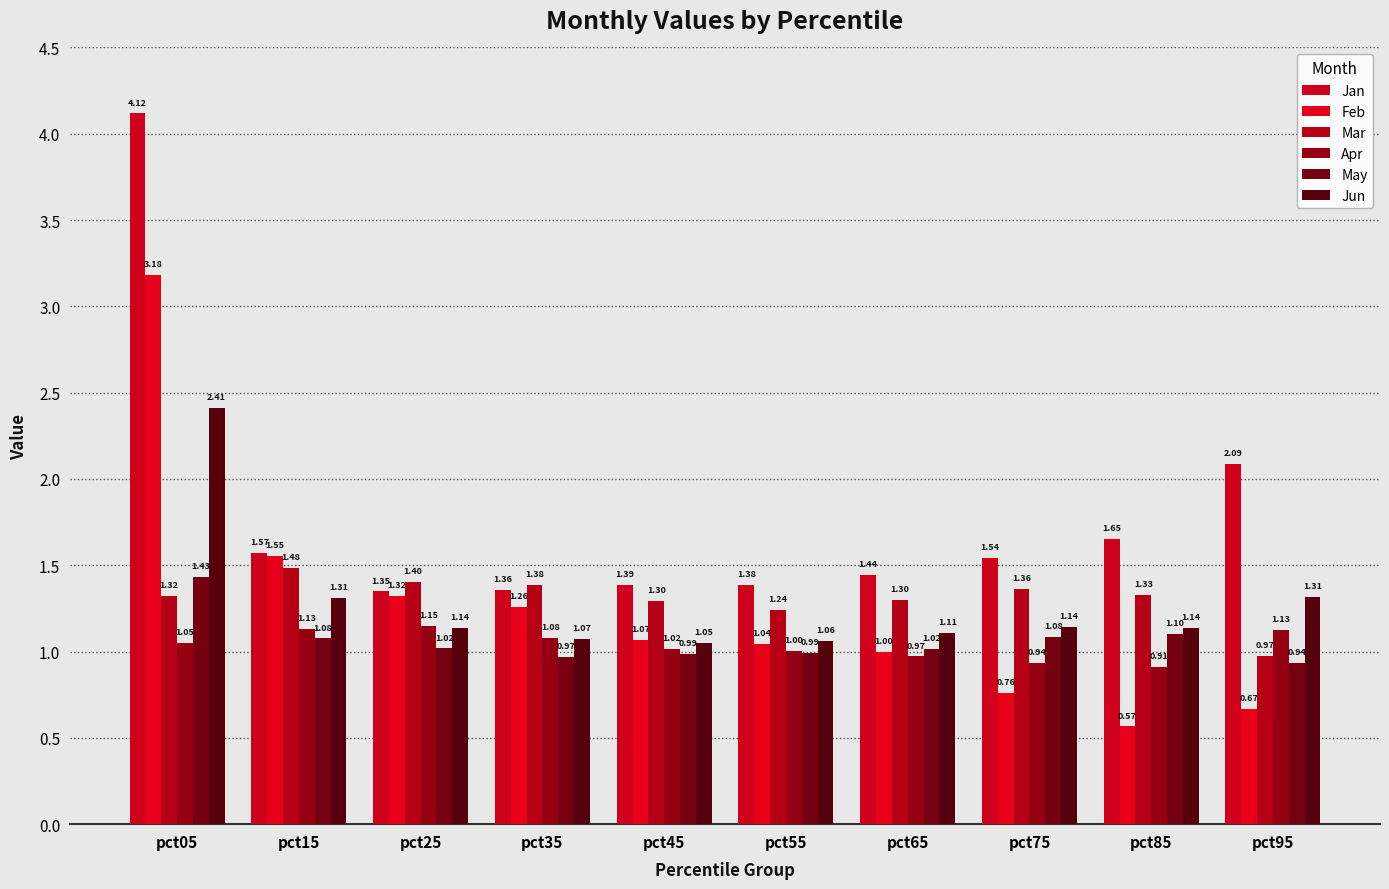

At which label does Apr first exceed 1?

pct05